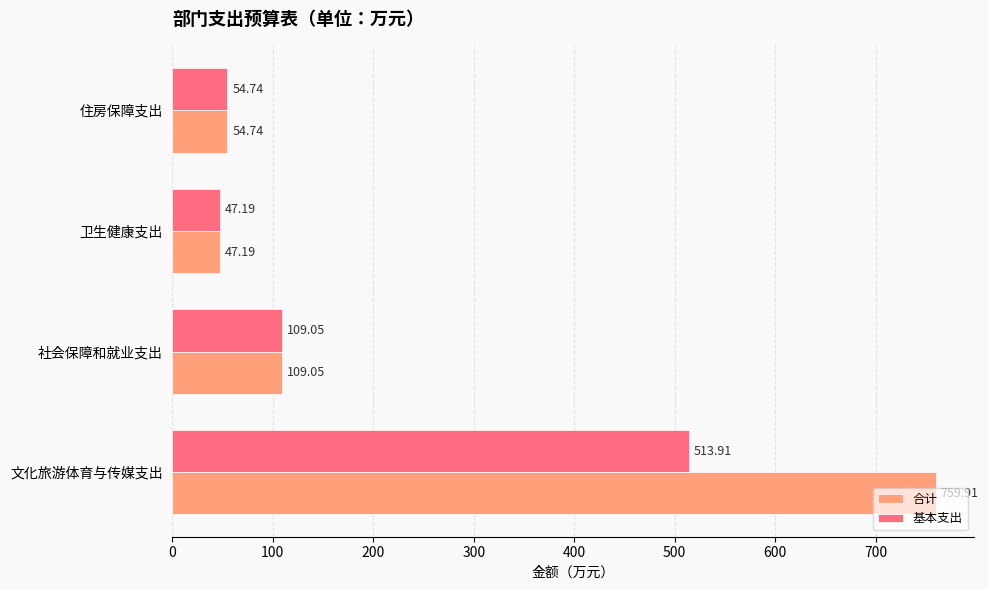

Rank the series by their average value, from highest to lowest.

合计, 基本支出